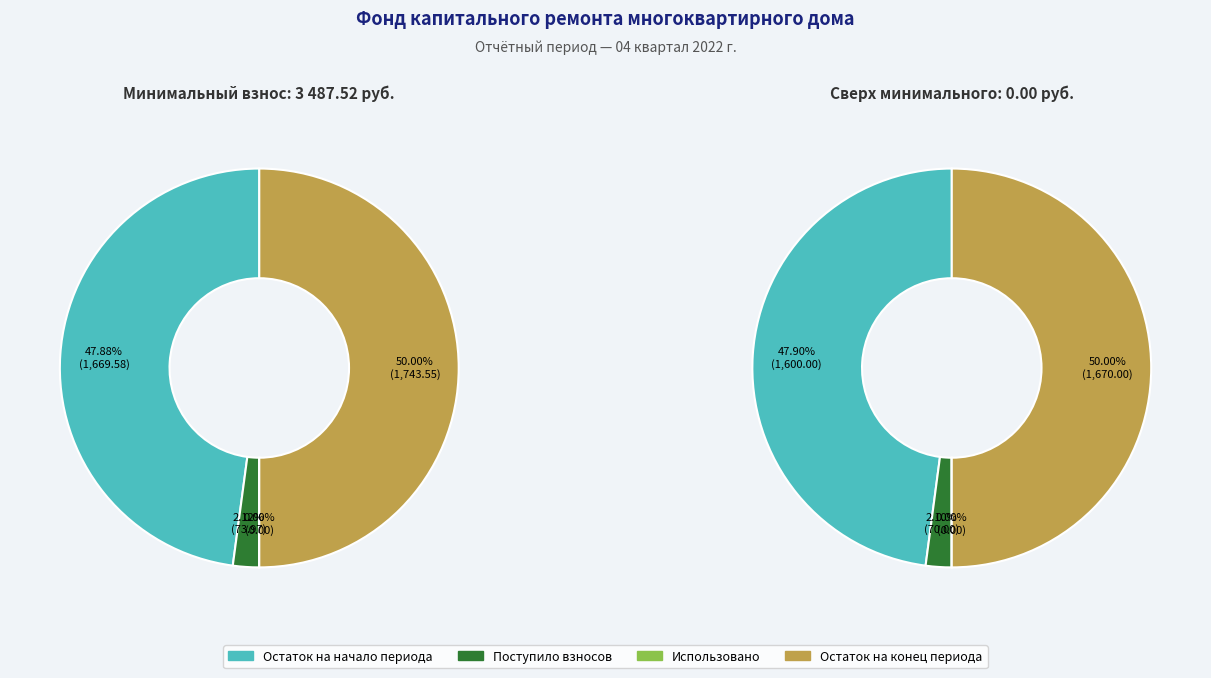

Is Остаток на конец периода the majority of the pie?

No